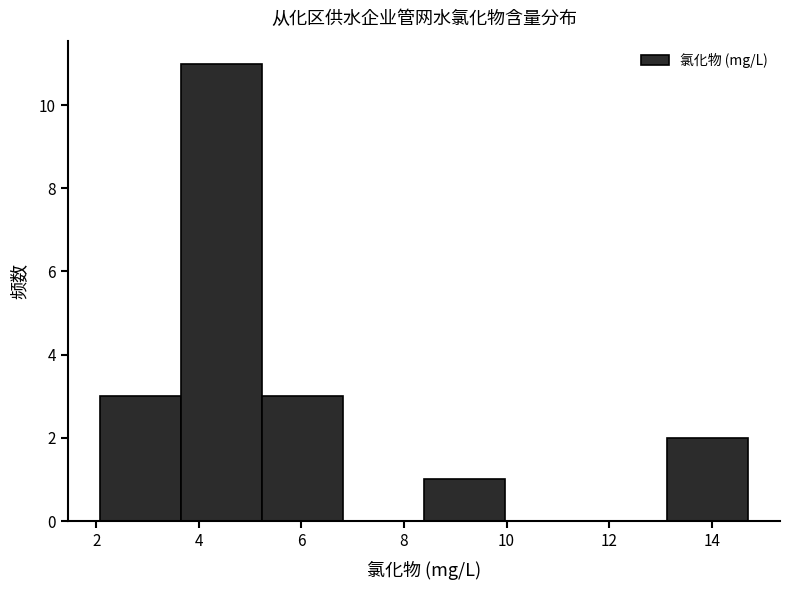

How tall is the bar that spans 3.6 to 5.2 on the x-axis? Neither the bar edges nor the heights are printed on the chart, so give them approximately, as read against the axes.

11